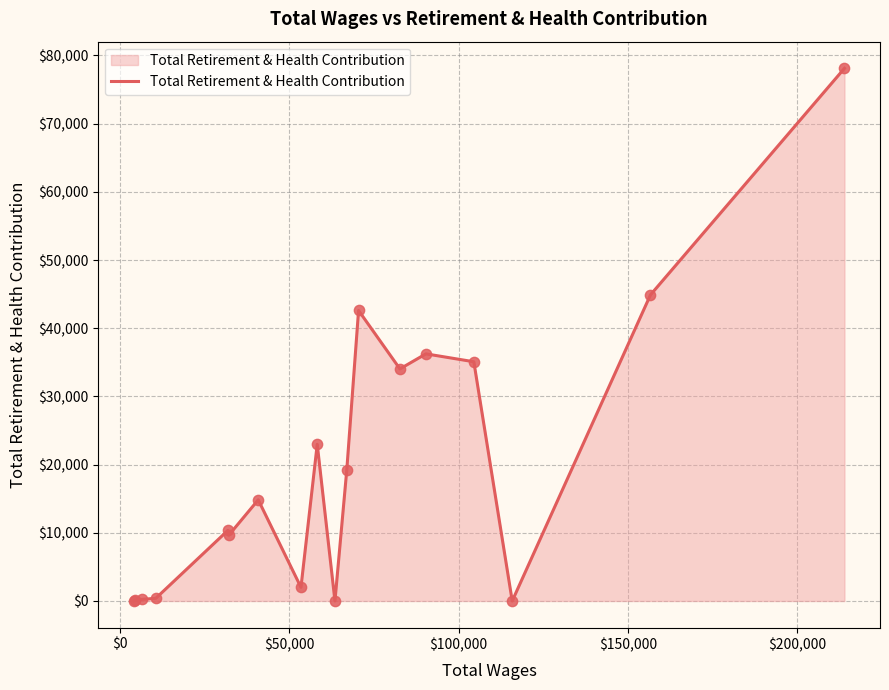

What is the greatest value displayed?

78115